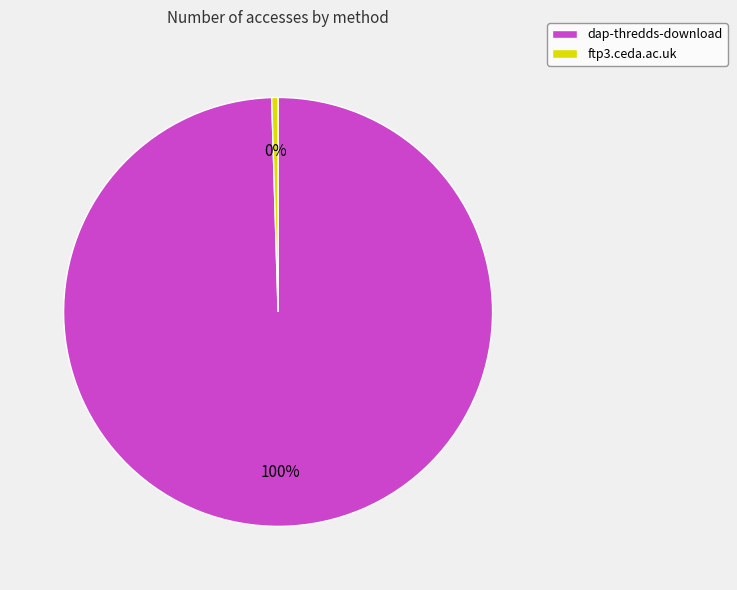

Is the sum of dap-thredds-download and ftp3.ceda.ac.uk greater than half?

Yes